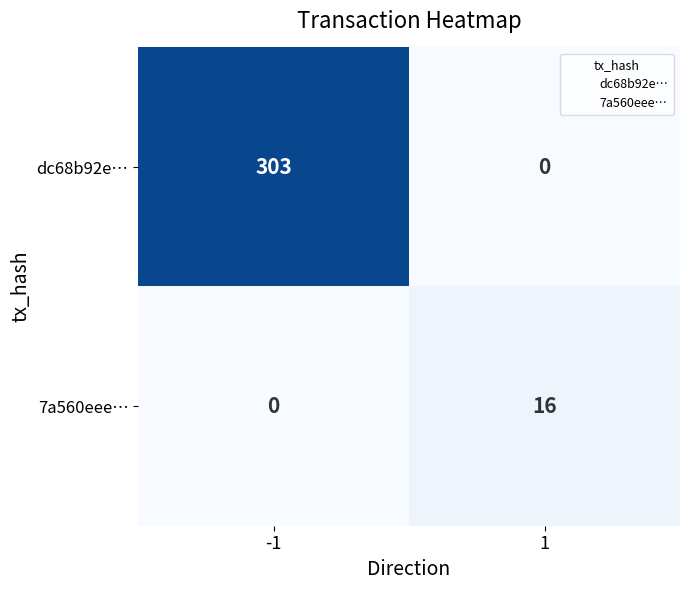

Which series has the largest total across all categories?

dc68b92e…